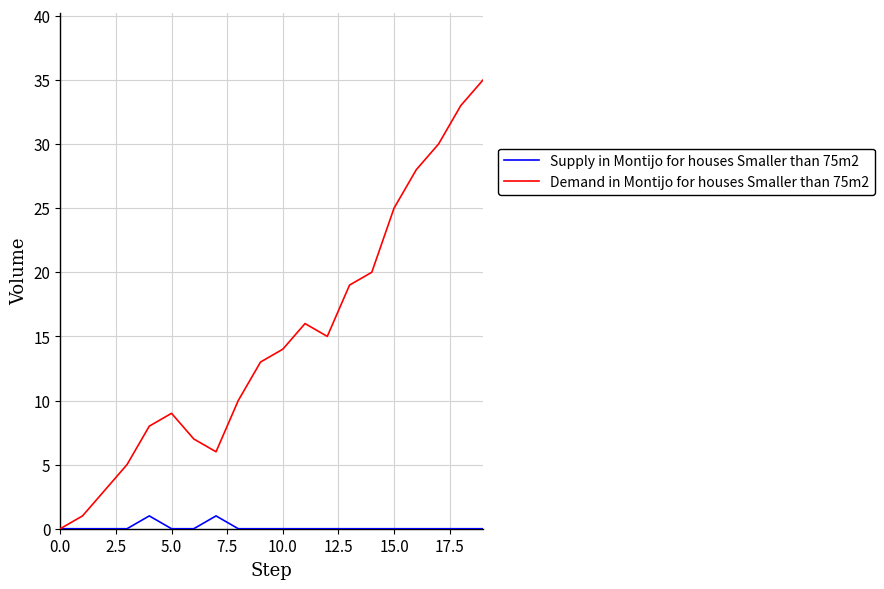

What is the greatest value displayed?

35